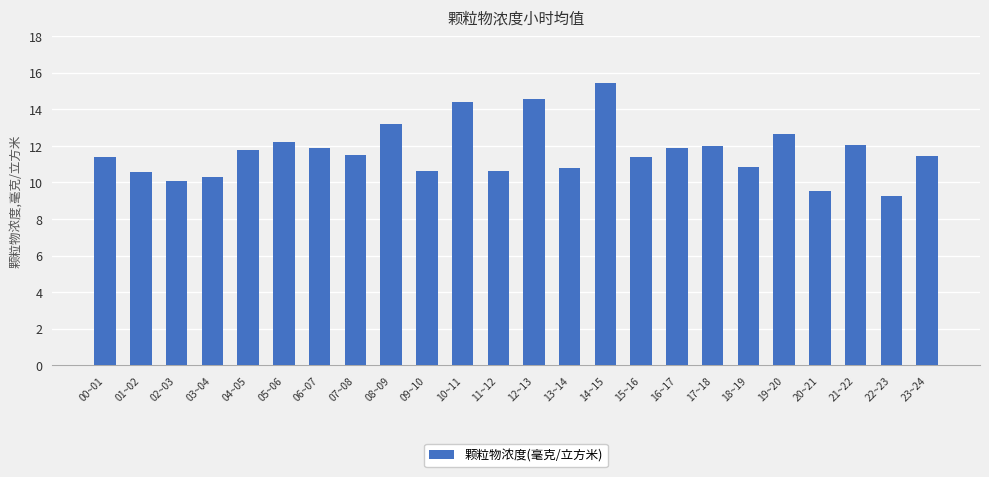

How many values are below 11?

9